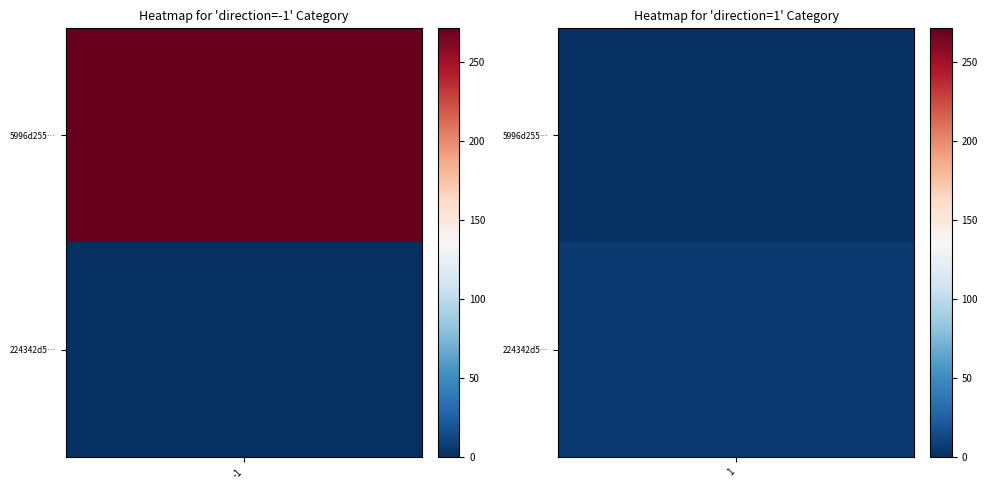

At how many categories does at least one series exceed 142?

1